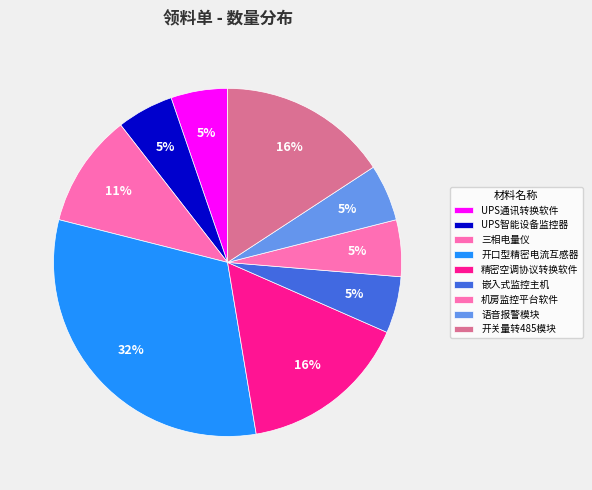

To the nearest percent, what portion does 开关量转485模块 represent?

16%